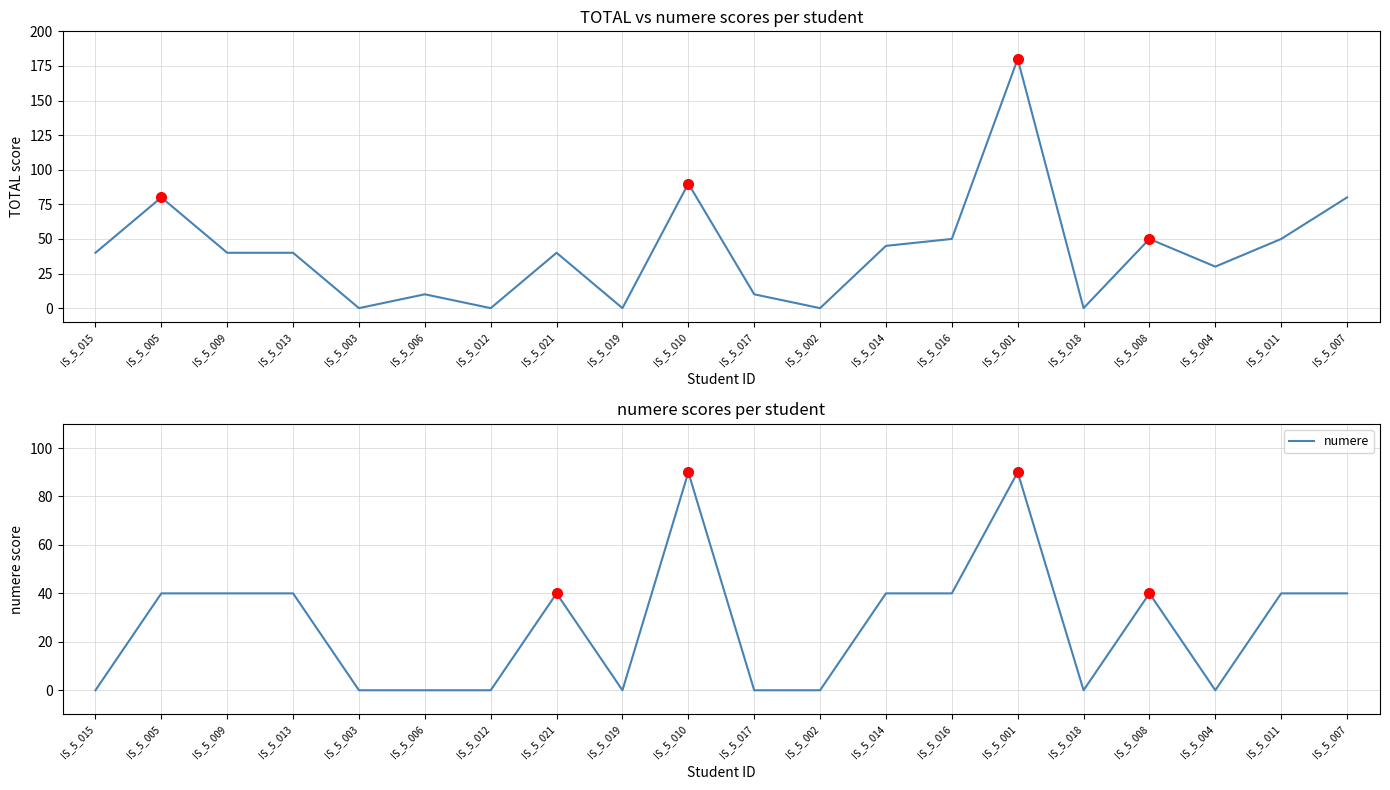

At which label is numere closest to 45?

IS_5_005